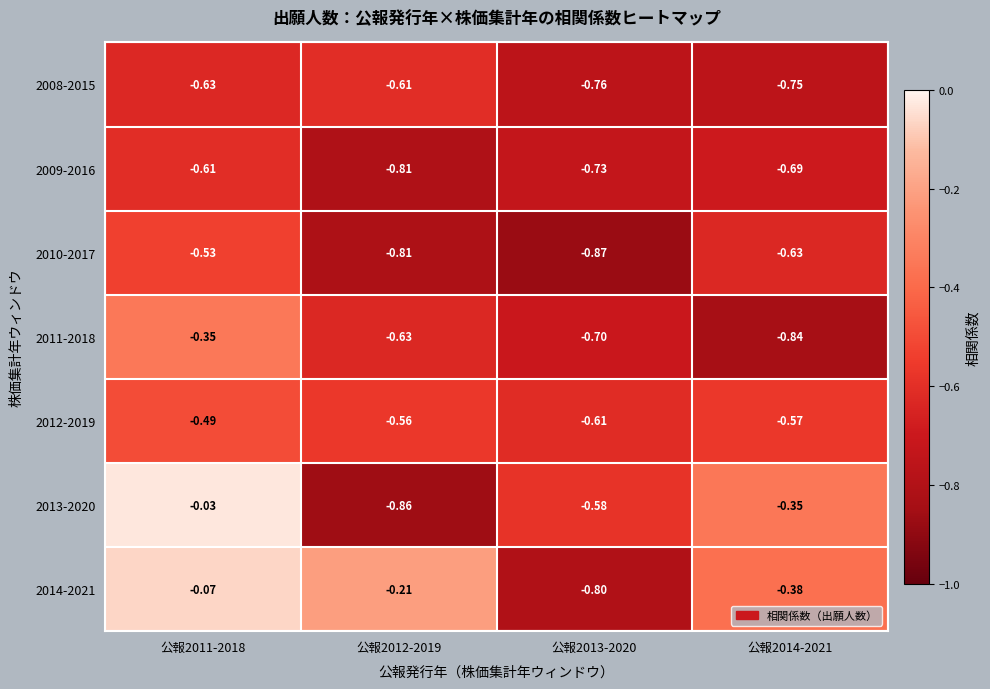

How many categories are shown in the chart?

4